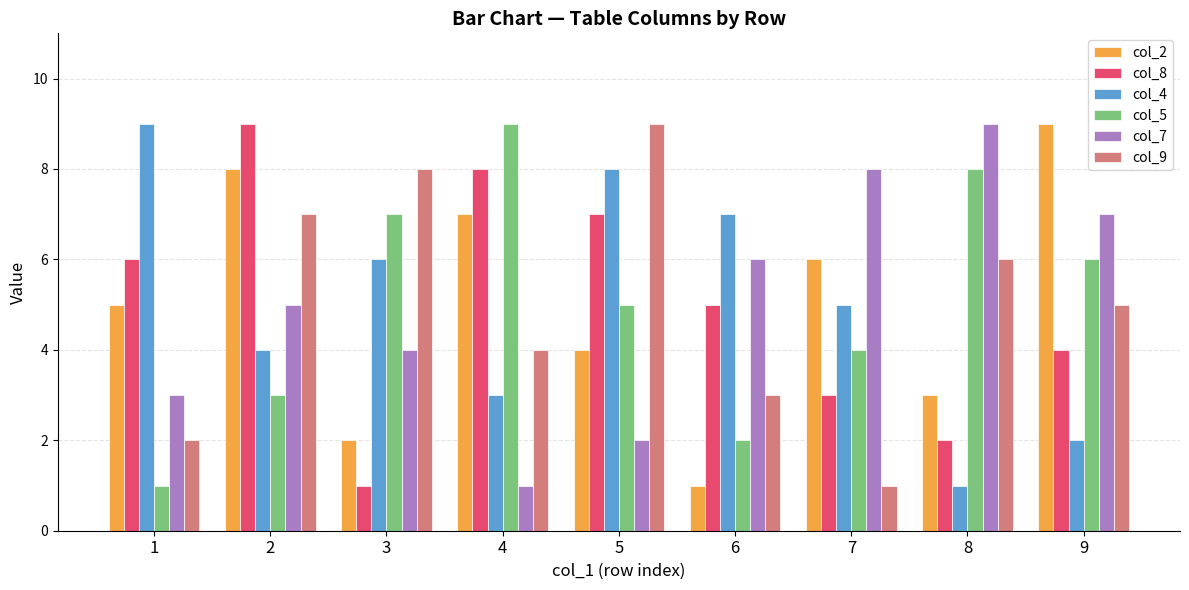

What value does the col_4 series have at 9?

2